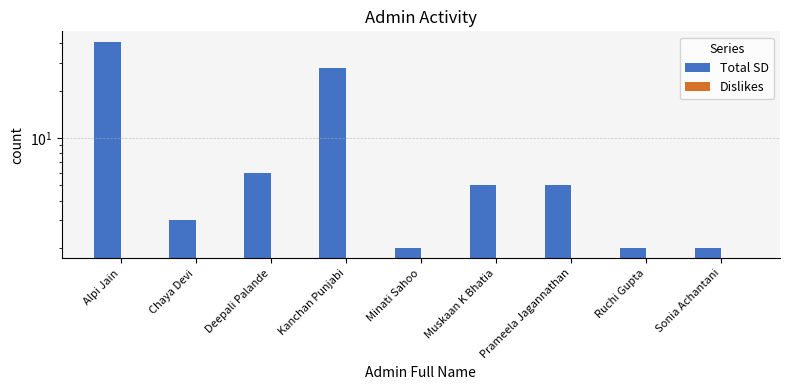

What is the total value across all series at Prameela Jagannathan?

5